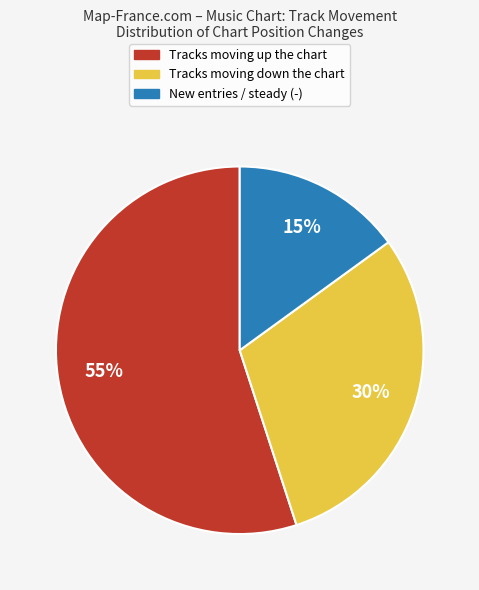

To the nearest percent, what is the difference between the largest and smallest slice percentages?

40%